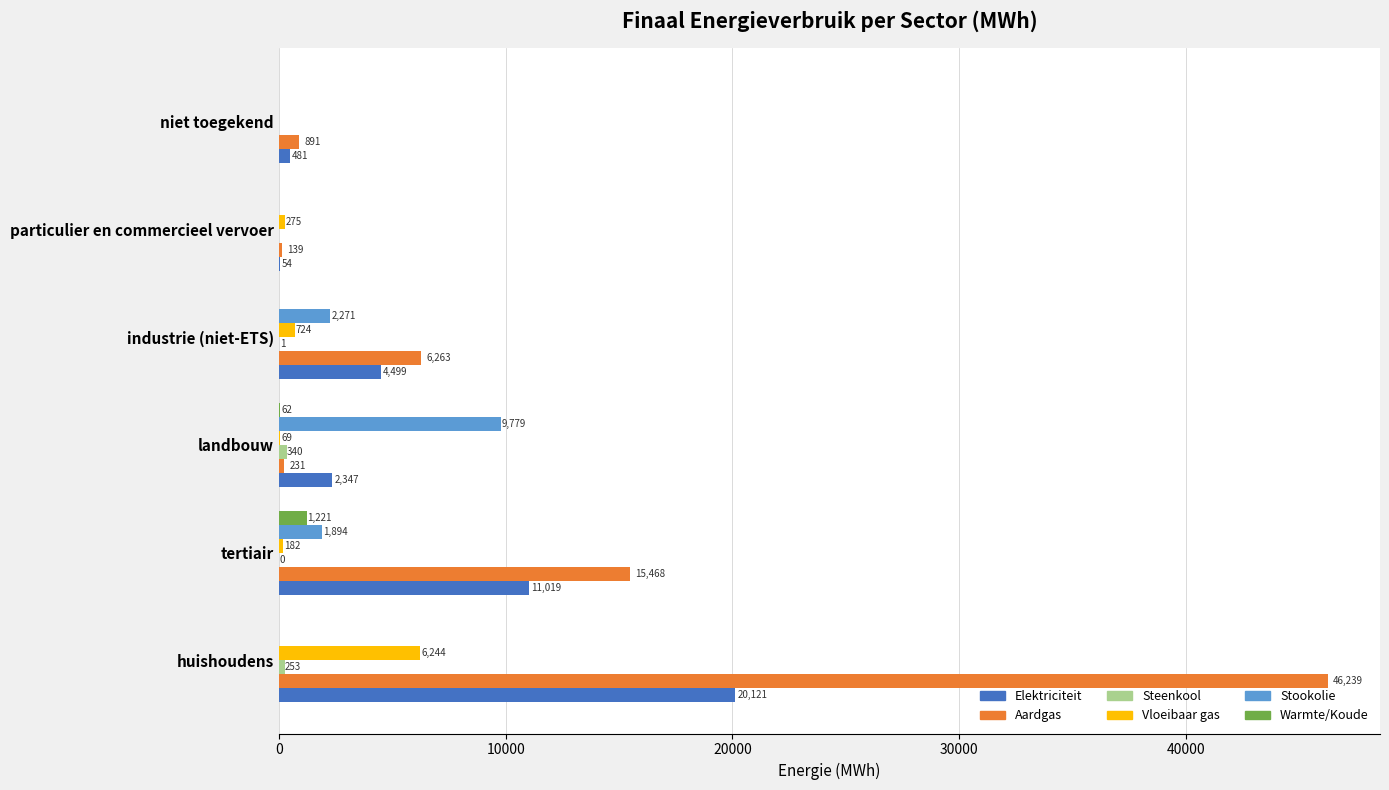

True or false: Elektriciteit has a value of 54.1 at particulier en commercieel vervoer.

True